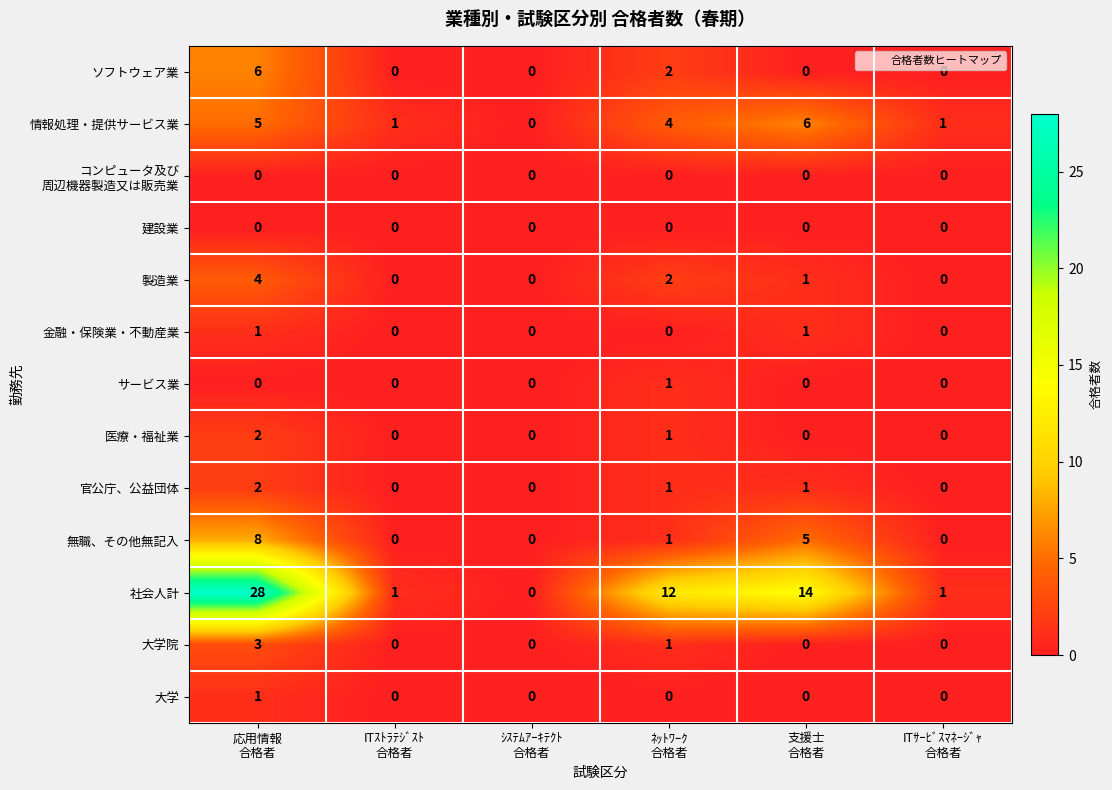

How many values in 金融・保険業・不動産業 are above zero?

2